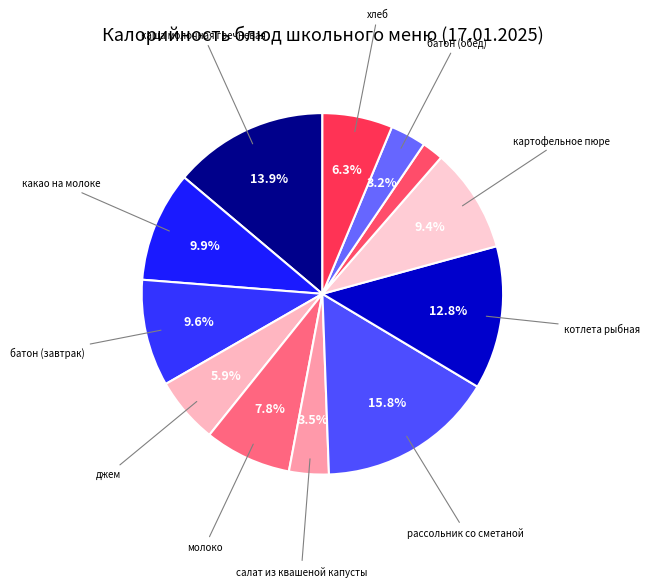

Count the number of slices in the pie.

12